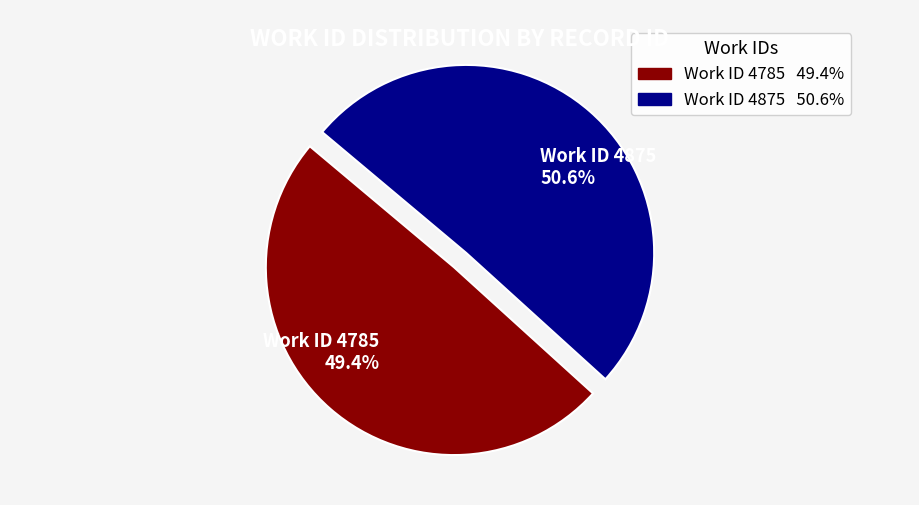

What portion of the pie excludes Work ID 4875 50.6%?

49.4%